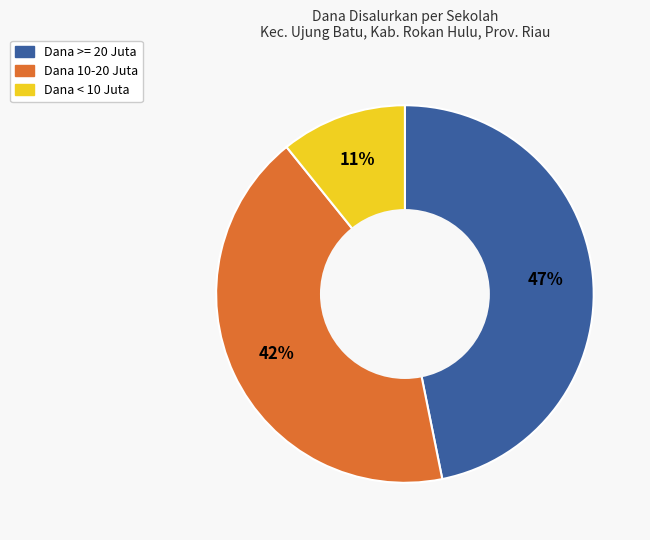

To the nearest percent, what is the average slice percentage?

33%